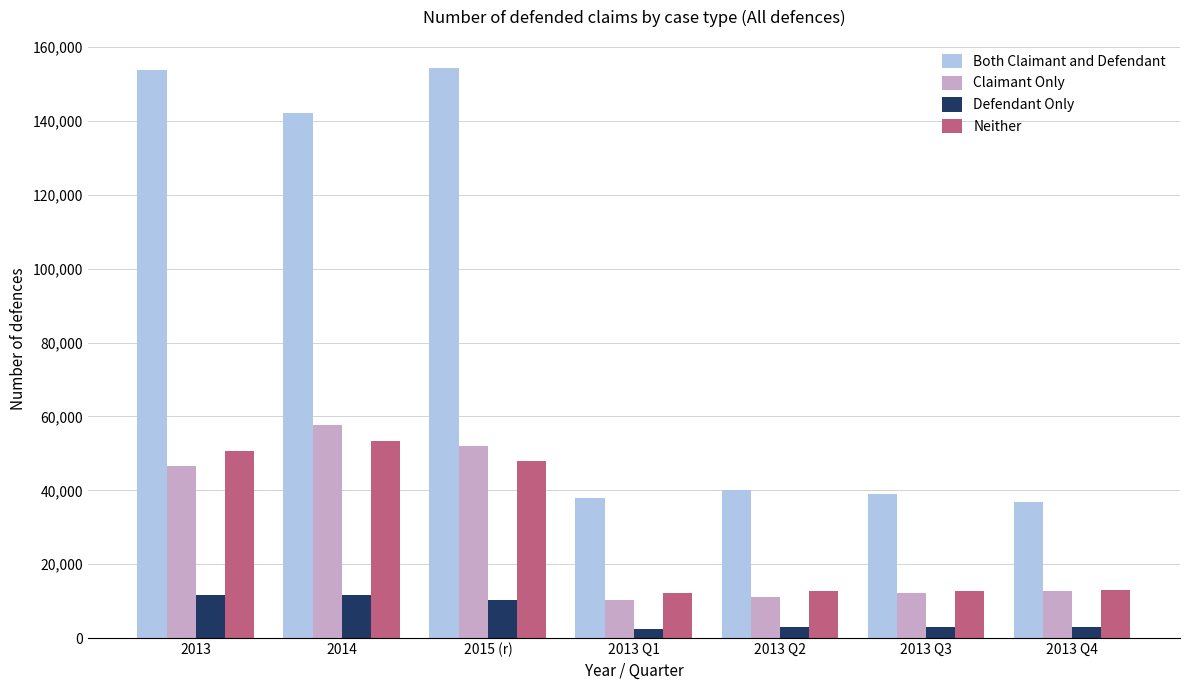

True or false: Neither has a value of 12996 at 2013 Q4.

True